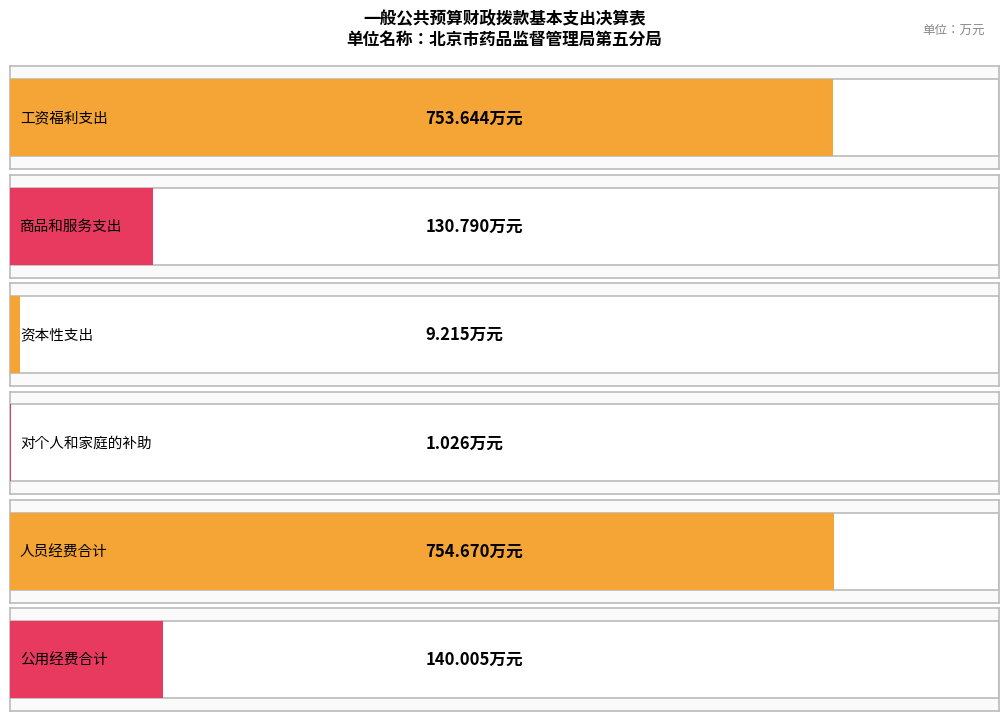

How many data points does each series have?

6